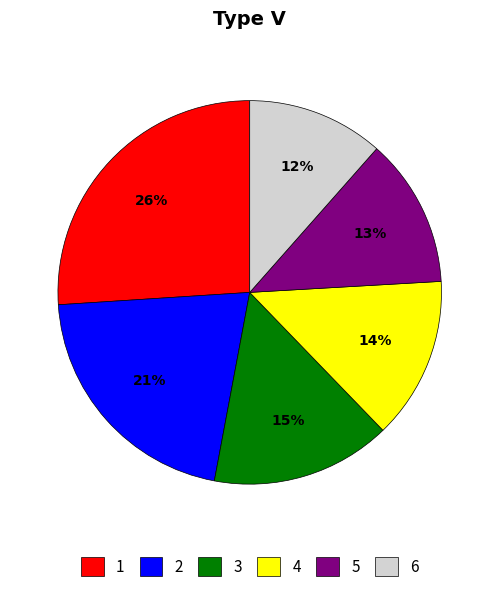

Count the number of slices in the pie.

6